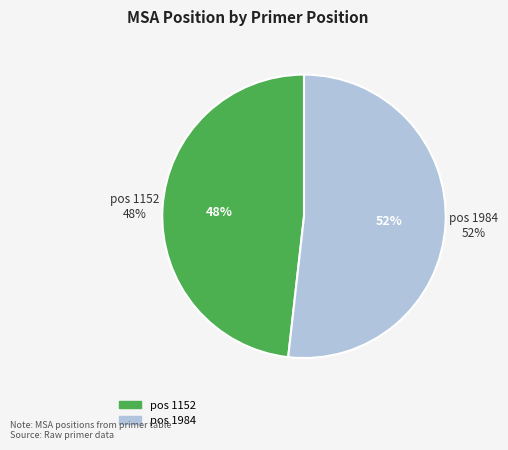

Is it true that 1152 is 58% of the pie?

False